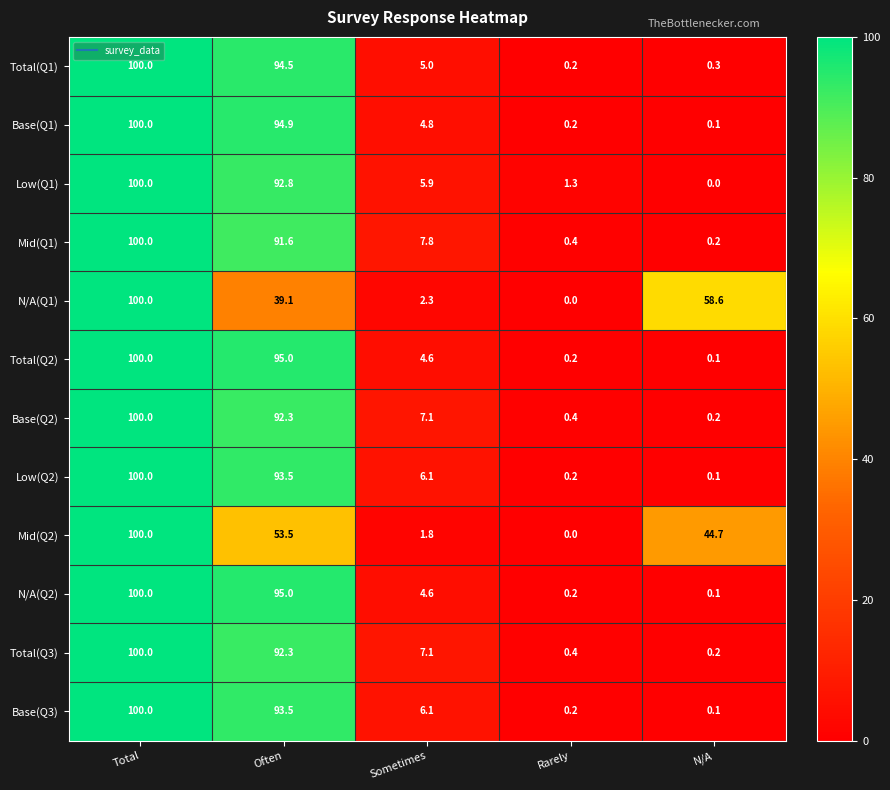

What is the sum of the Low(Q1) values at Often and Rarely?

94.1